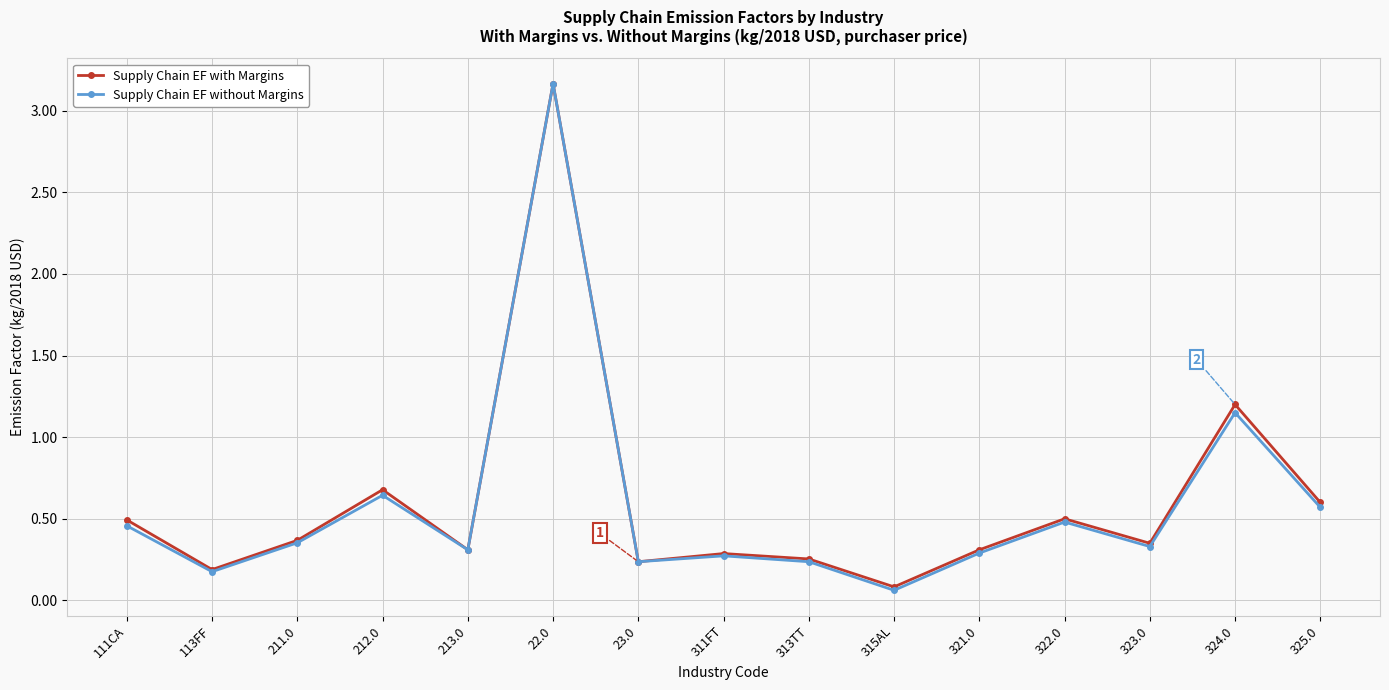

Is the value of Supply Chain EF without Margins at 22.0 greater than the value of Supply Chain EF with Margins at 311FT?

Yes